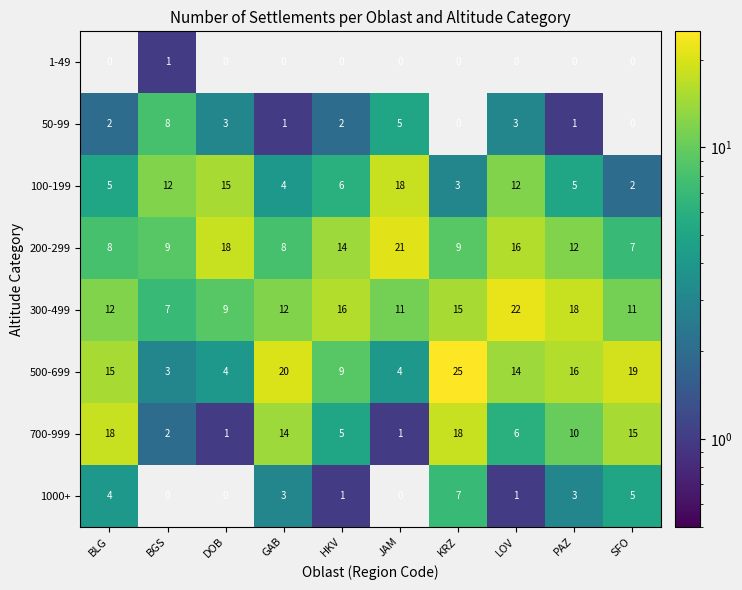

Rank the series at HKV from highest to lowest value.

300-499, 200-299, 500-699, 100-199, 700-999, 50-99, 1000+, 1-49